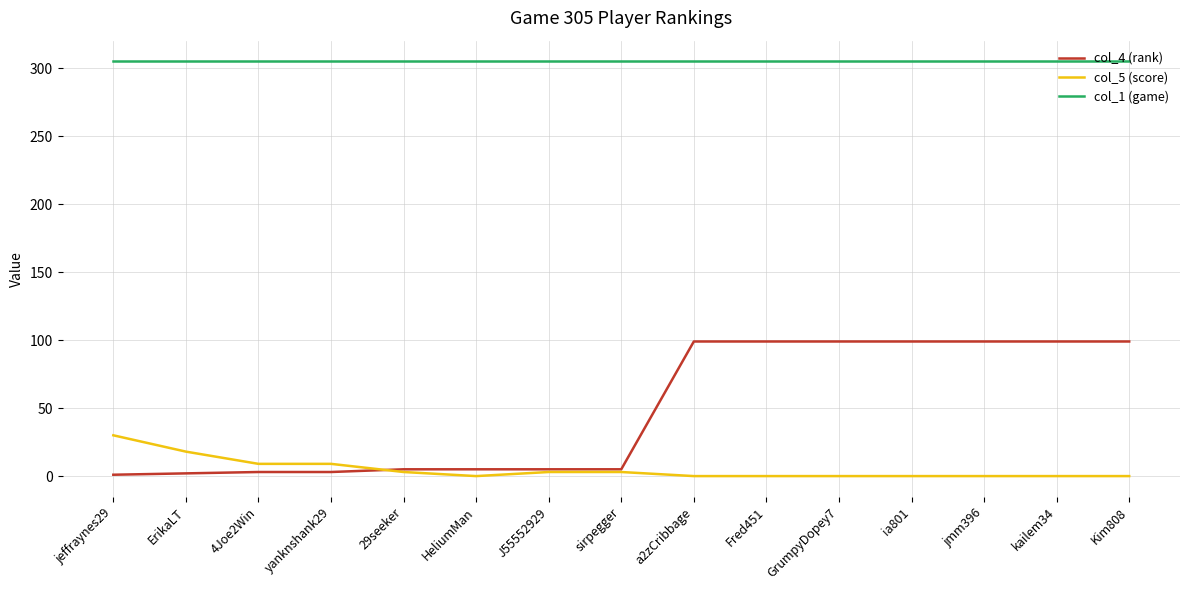

Which series has the largest range (max minus min)?

col_4 (rank)